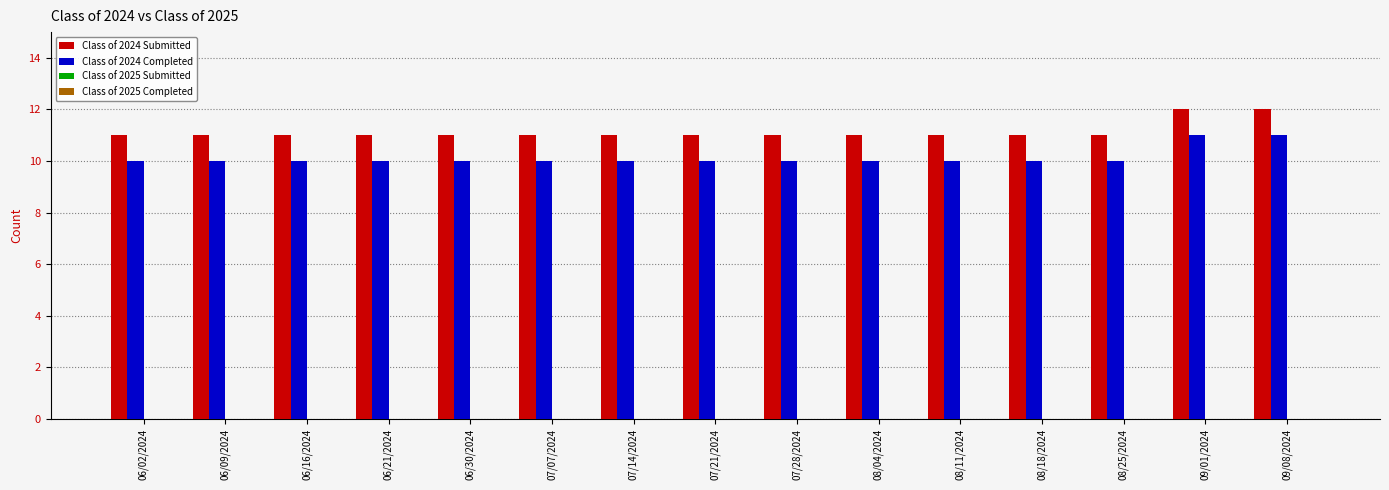

What is the maximum value for Class of 2024 Submitted?

12